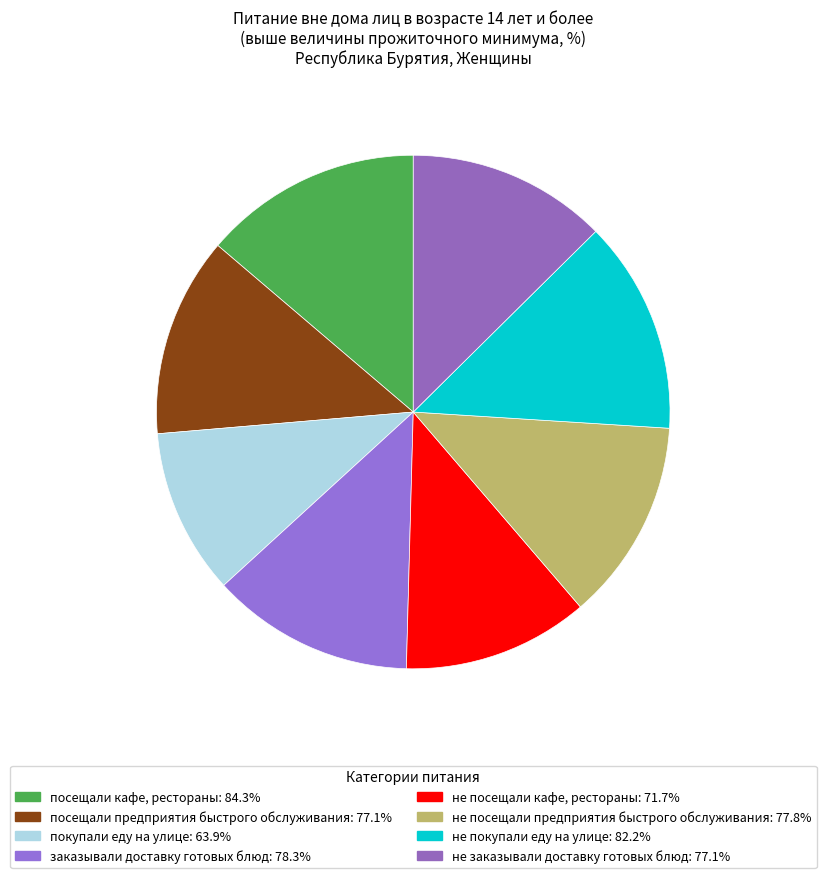

Count the number of slices in the pie.

8